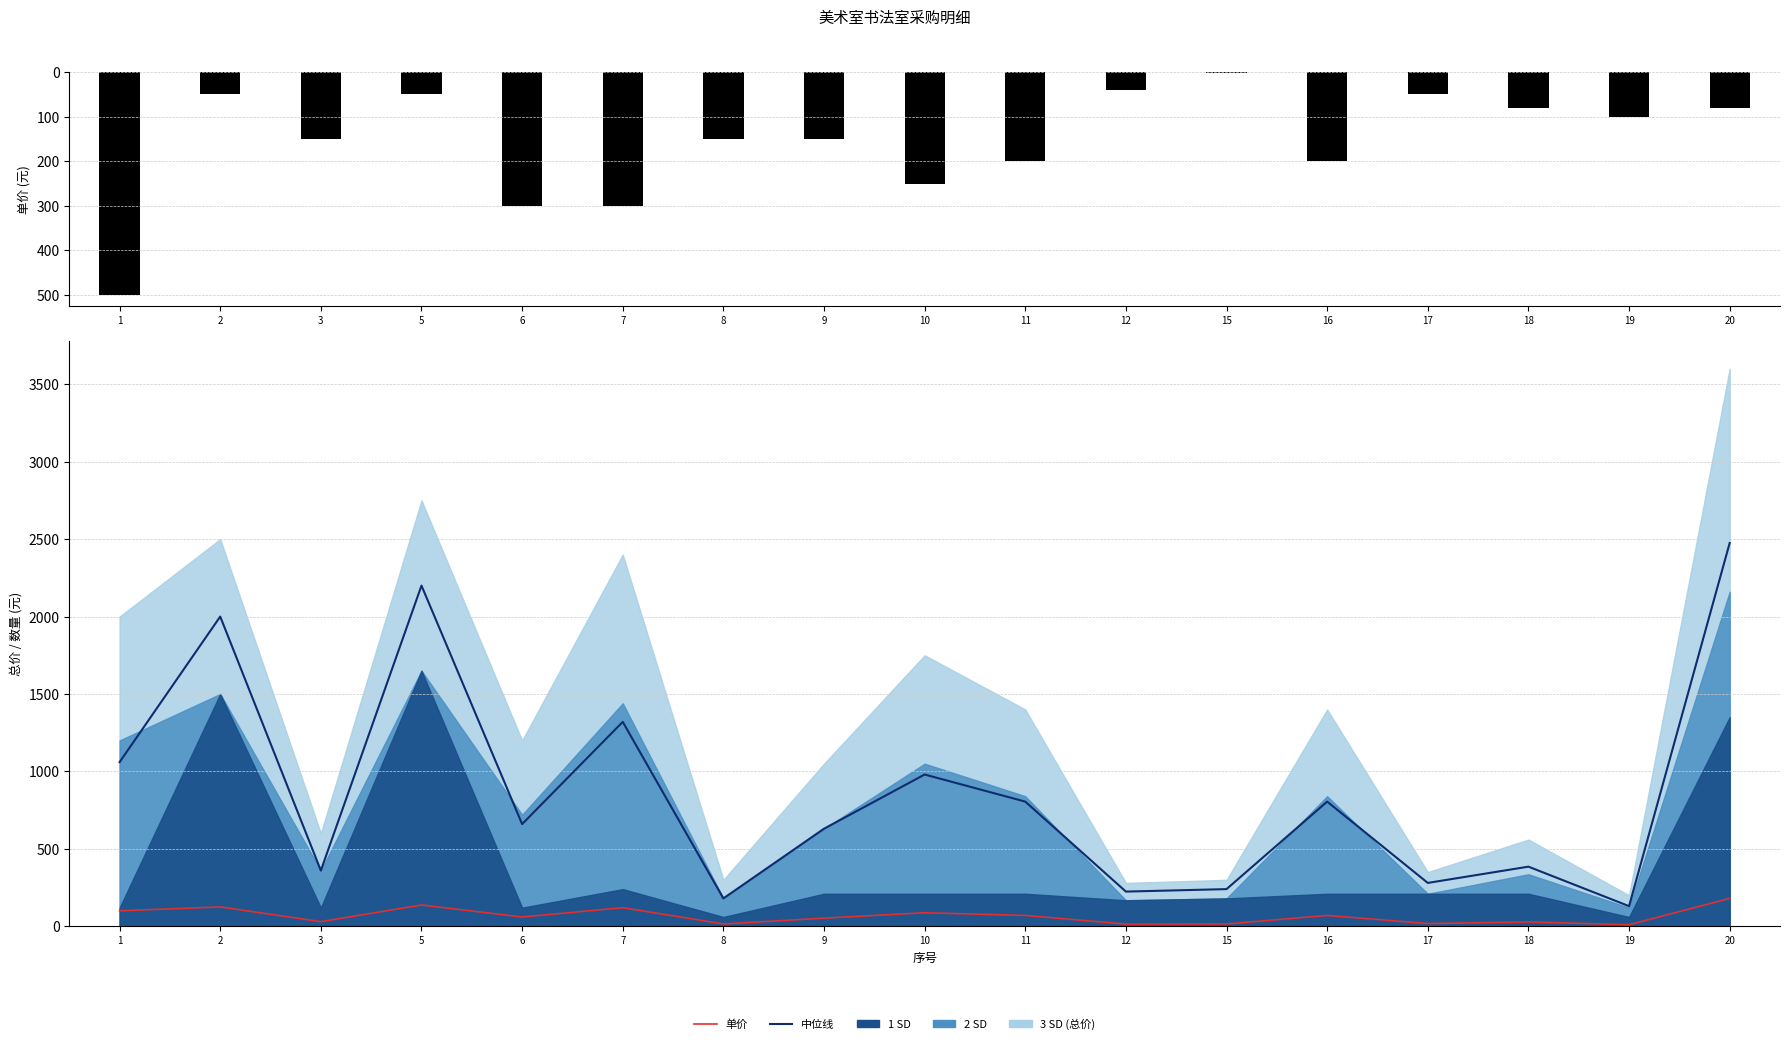

At which label does 单价 reach its peak?

20